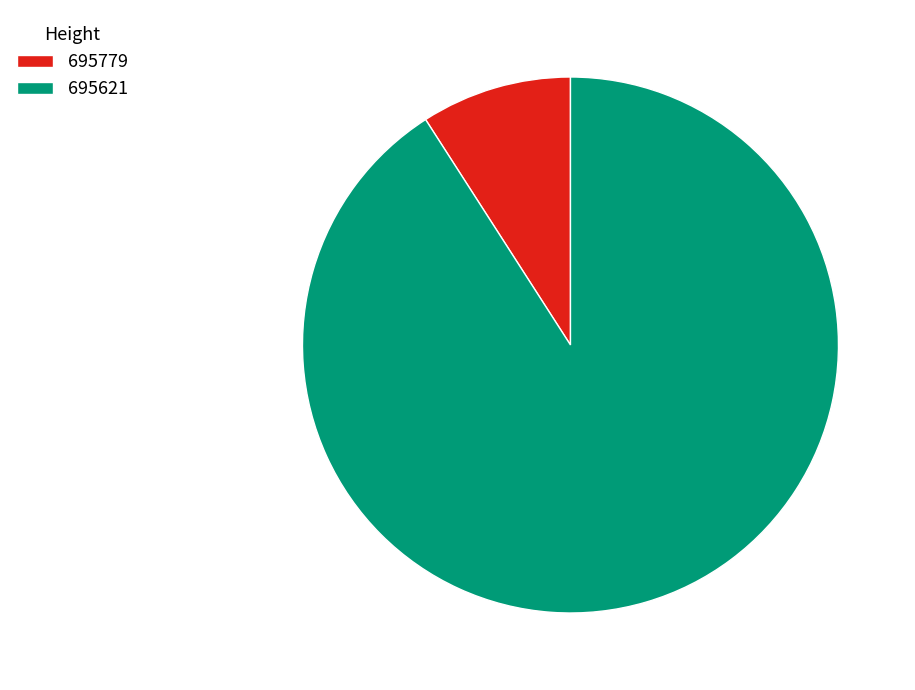

Do 695779 and 695621 together represent more than half of the pie?

Yes